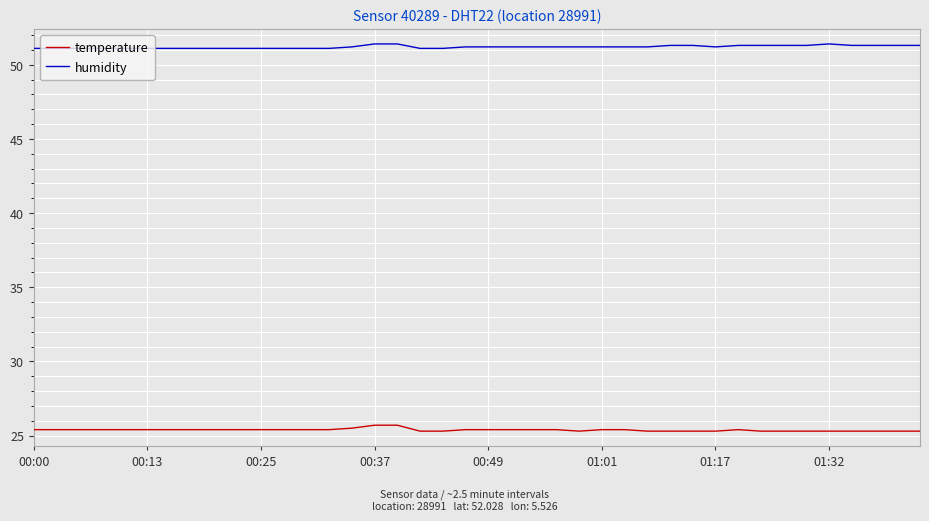

Rank the series by their average value, from highest to lowest.

humidity, temperature